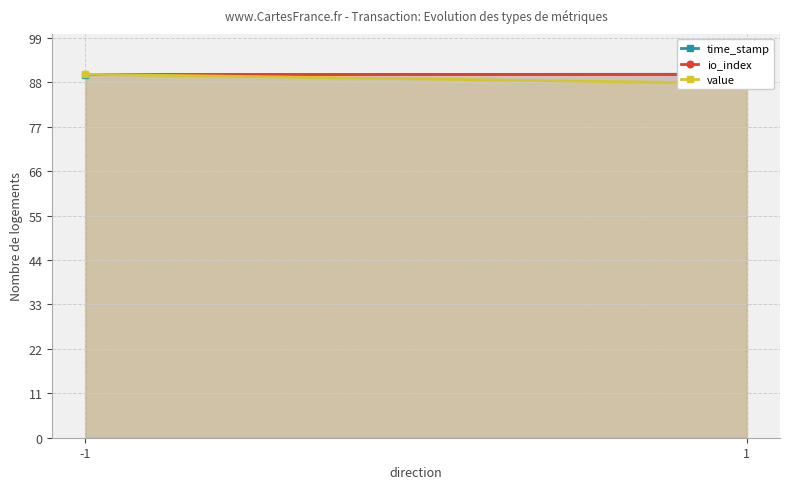

Rank the series at -1 from lowest to highest value.

time_stamp, io_index, value